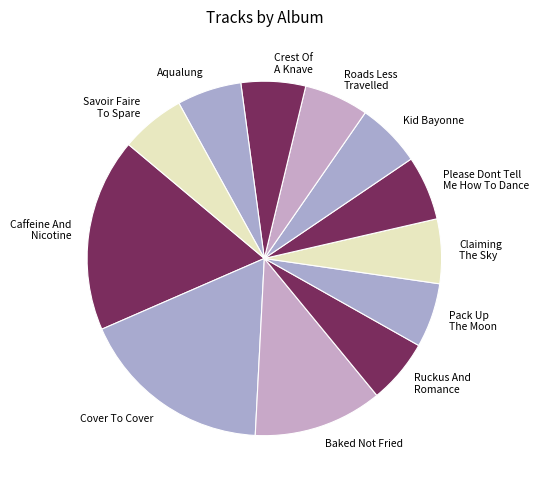

The Please Dont Tell Me How To Dance slice represents 6% of the pie. True or false?

True